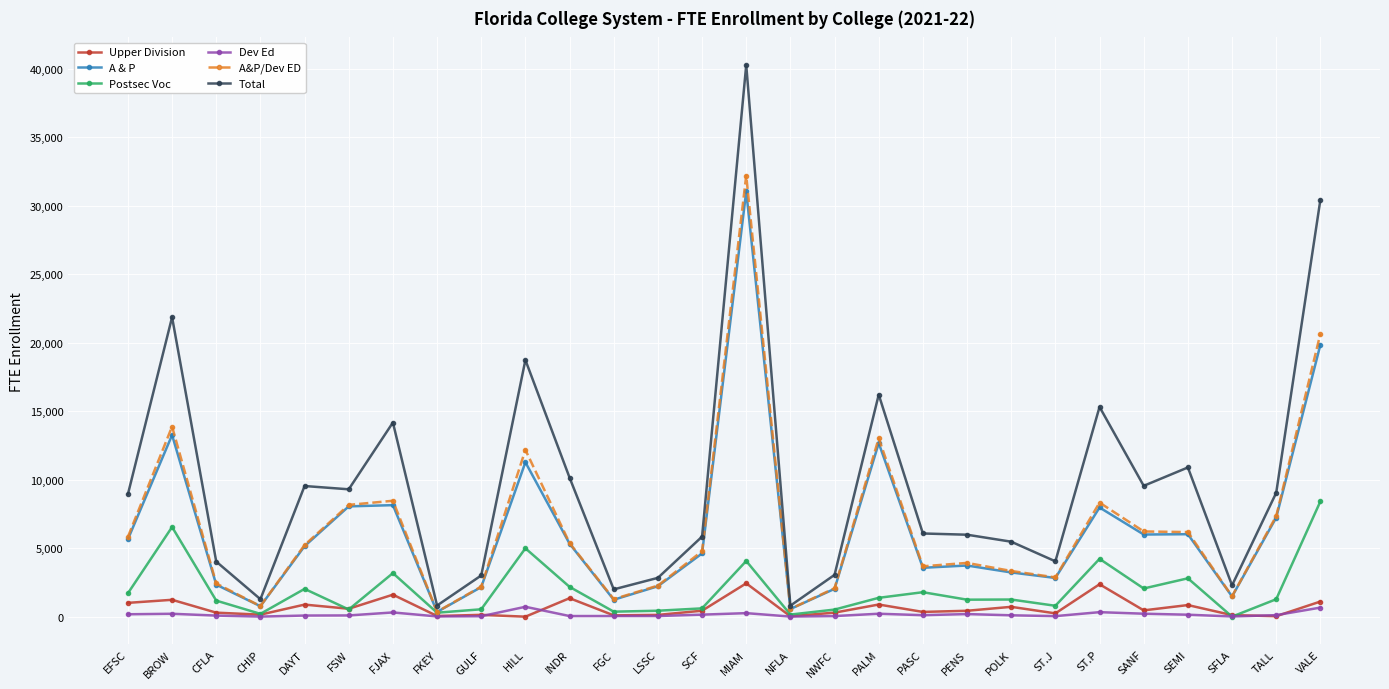

Which series has the widest spread of values?

Total